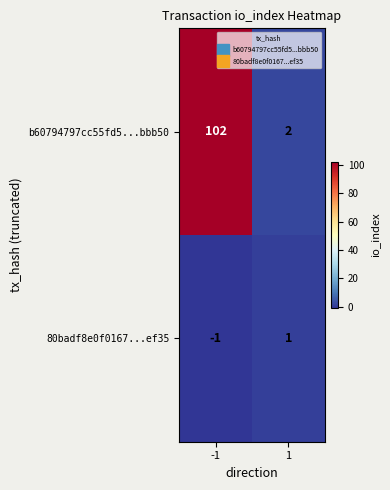

Is it true that 80badf8e0f0167...ef35 equals 1 at 1?

True